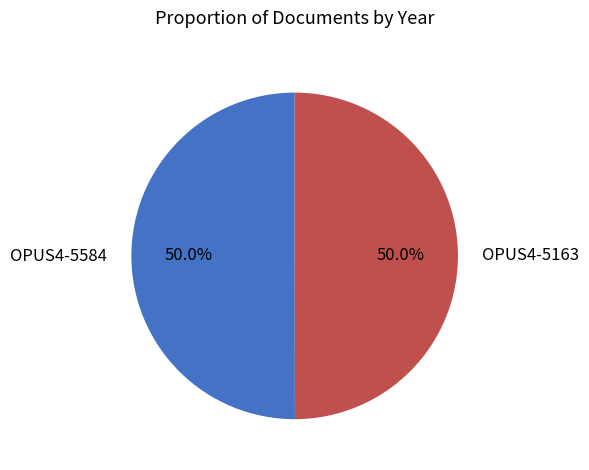

Do OPUS4-5163 and OPUS4-5584 together represent more than half of the pie?

Yes